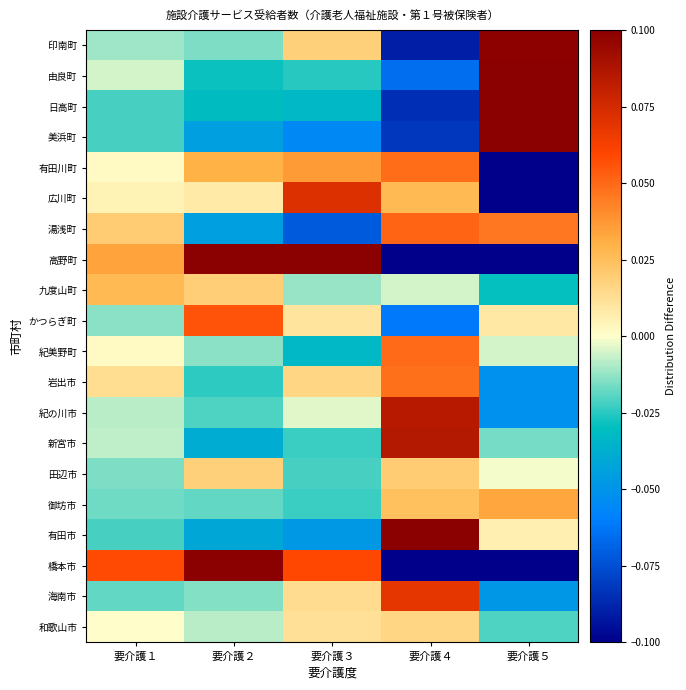

Rank the series at 要介護２ from lowest to highest value.

湯浅町, 美浜町, 有田市, 新宮市, 日高町, 由良町, 岩出市, 紀の川市, 御坊市, 印南町, 海南市, 紀美野町, 和歌山市, 広川町, 田辺市, 九度山町, 有田川町, かつらぎ町, 高野町, 橋本市